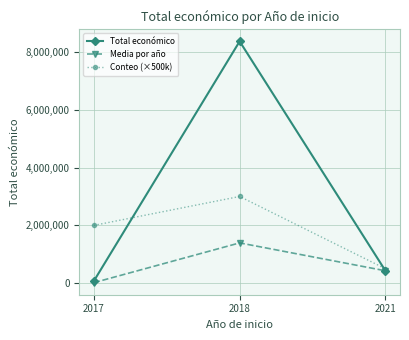

What is the sum of all Conteo (×500k) values?

5500000.0